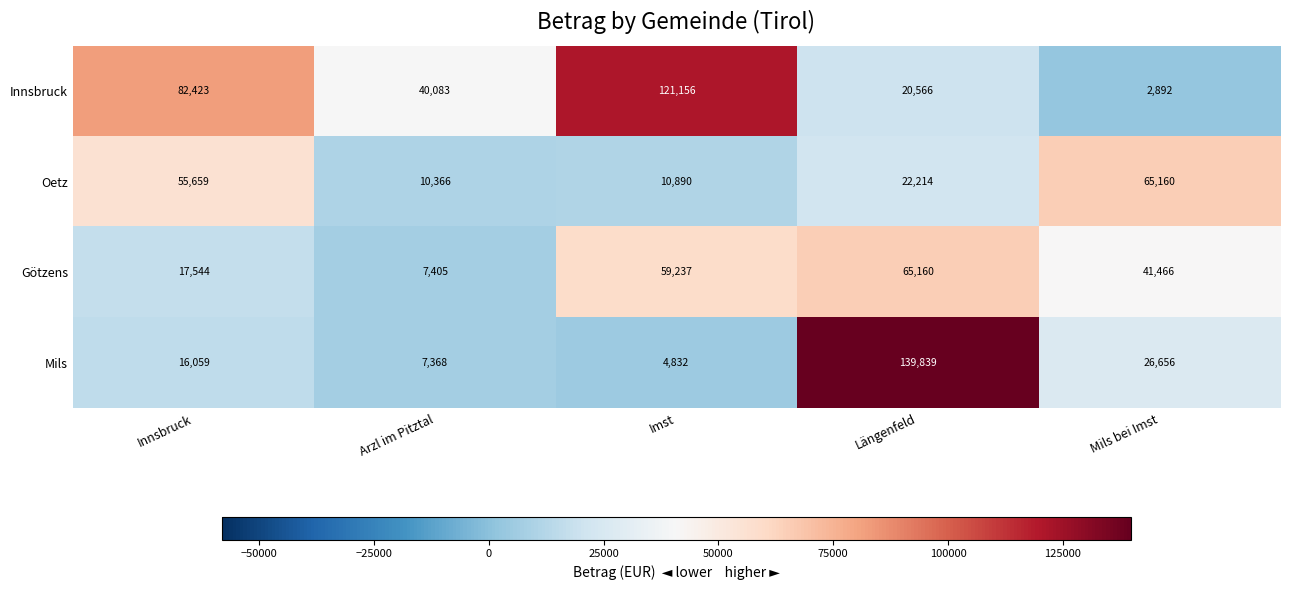

Which series has the largest range (max minus min)?

Mils